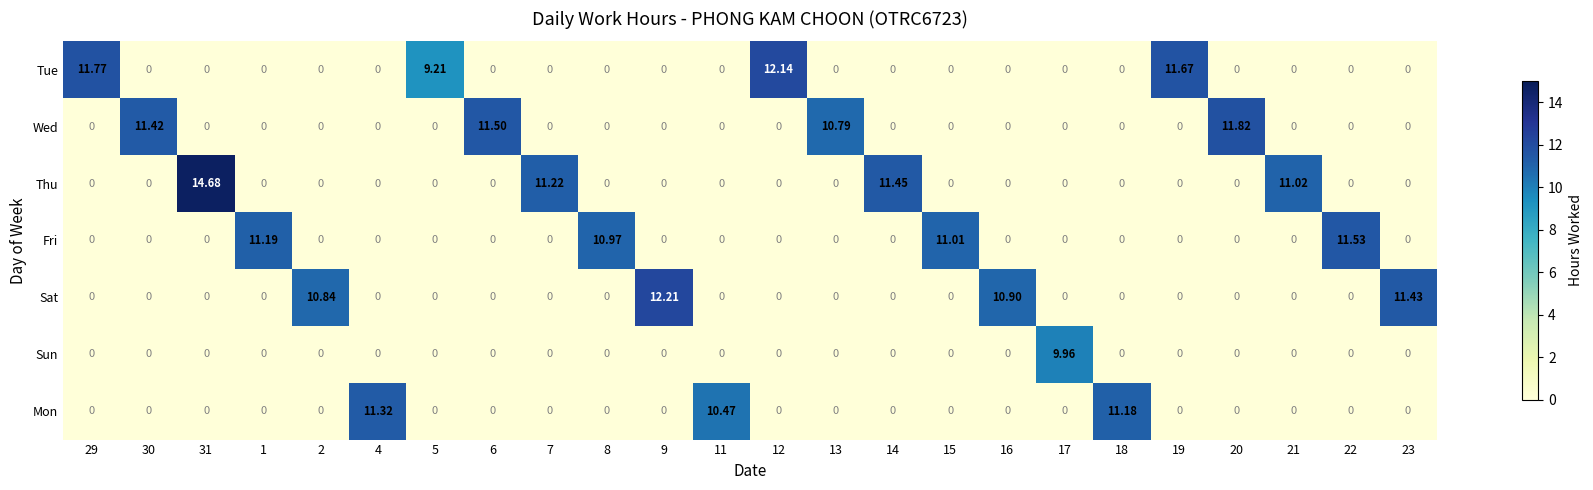

Rank the series by their maximum value, from lowest to highest.

Sun, Mon, Fri, Wed, Tue, Sat, Thu